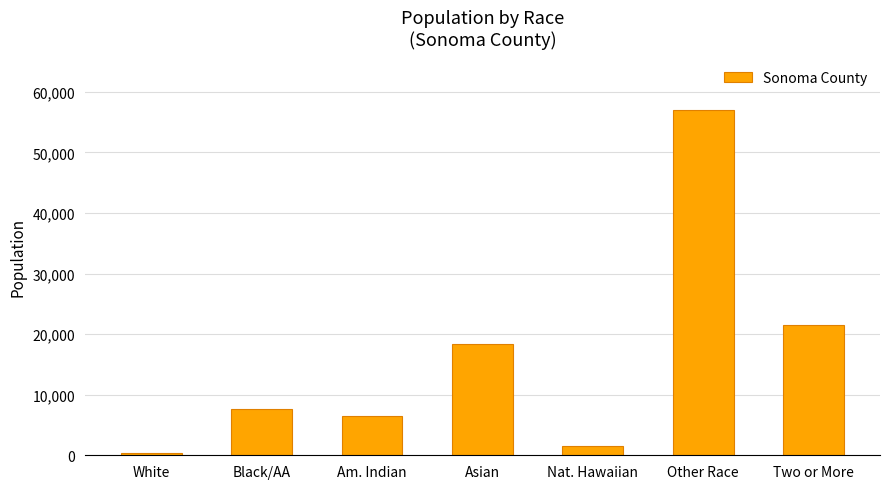

What is the minimum value shown in the chart?

371